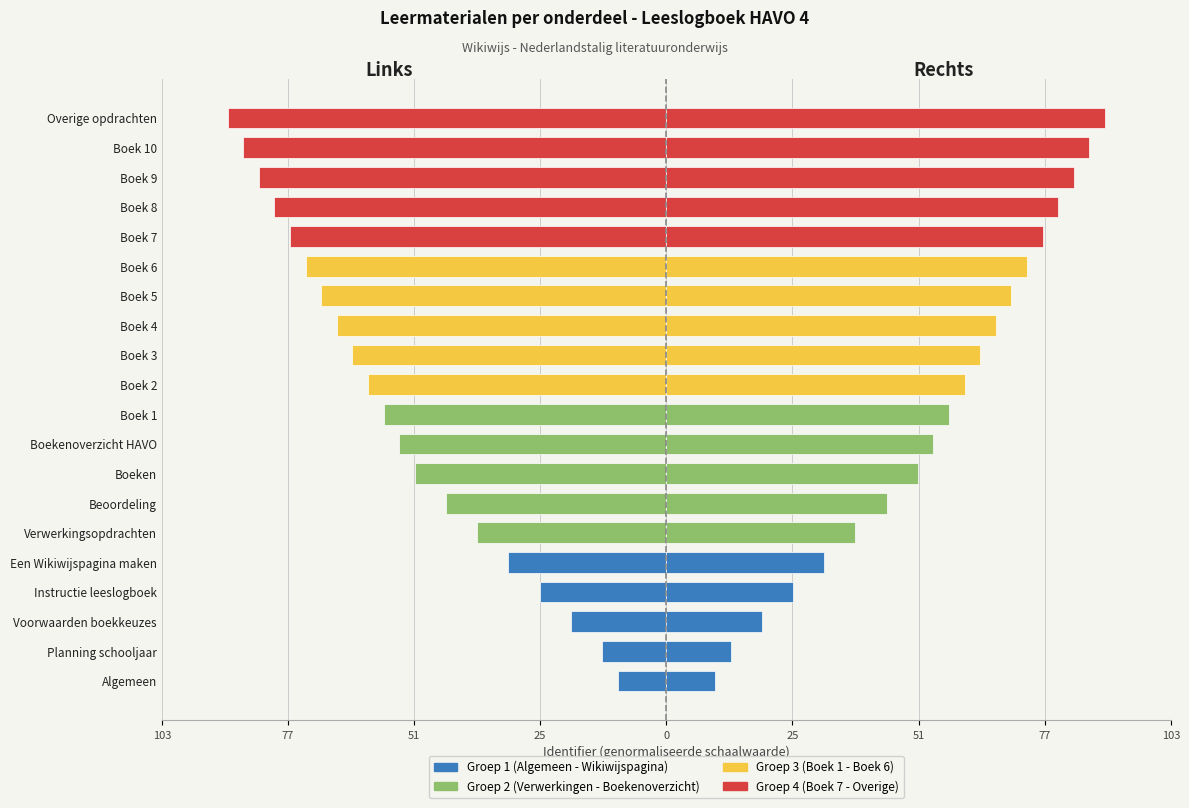

Reading left to right, list all the values displayed in this chart.

Identifiers (x1000, left): -10.0	-13.2	-19.6	-26.0	-32.4	-38.8	-45.2	-51.6	-54.8	-58.0	-61.2	-64.4	-67.6	-70.8	-74.0	-77.2	-80.4	-83.6	-86.8	-90.0
Identifiers (x1000, right): 10.0	13.2	19.6	26.0	32.4	38.8	45.2	51.6	54.8	58.0	61.2	64.4	67.6	70.8	74.0	77.2	80.4	83.6	86.8	90.0